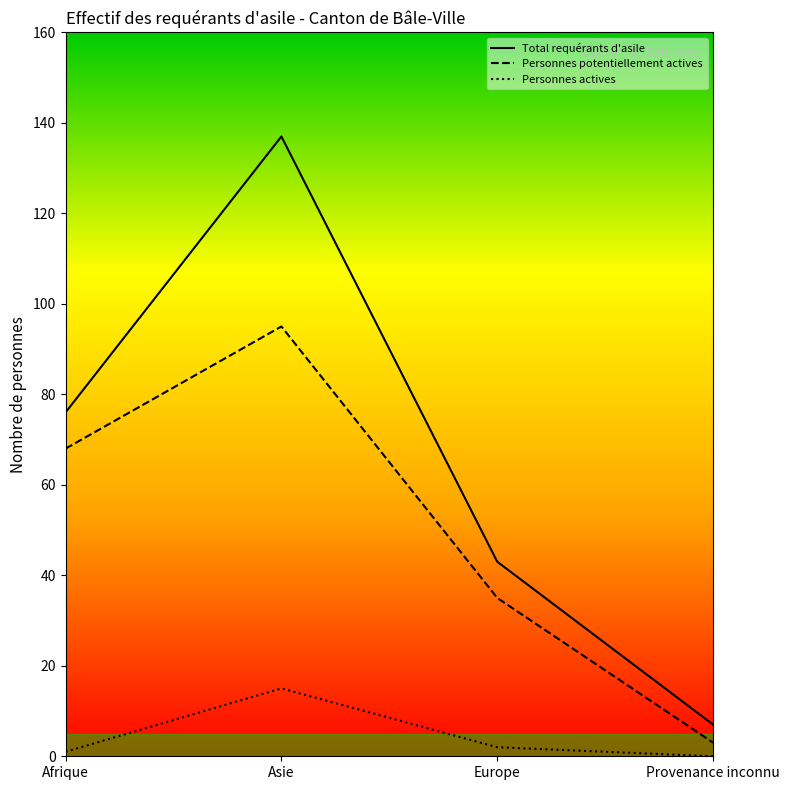

The value of Personnes actives at Provenance inconnu is 0. True or false?

True